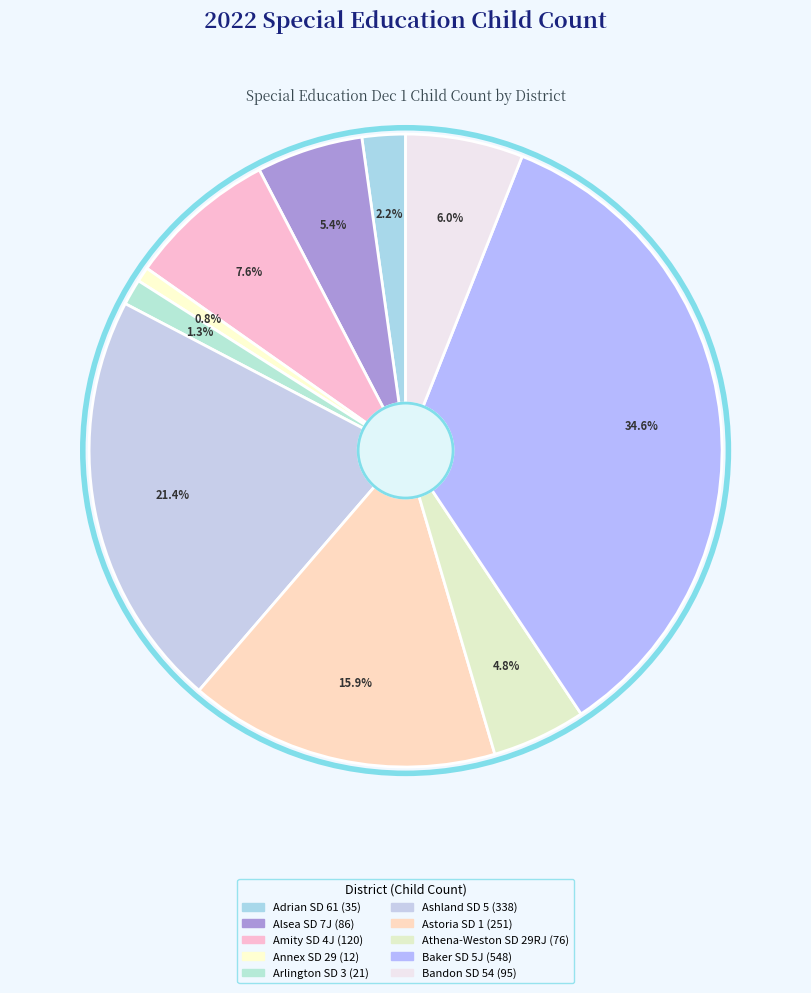

Combined, do Arlington SD 3 and Alsea SD 7J account for over 50%?

No